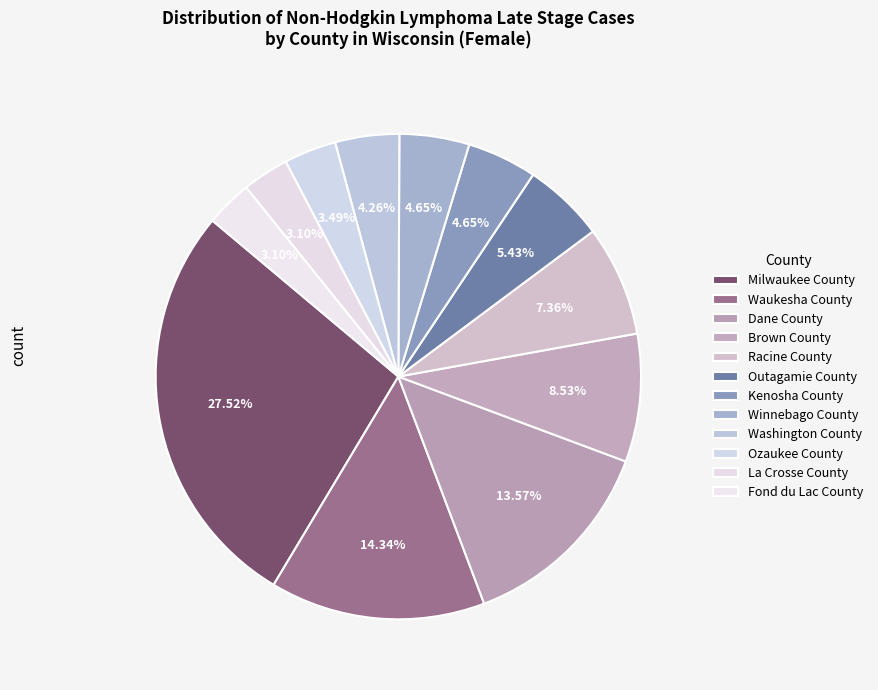

Which category has the smallest portion of the pie?

La Crosse County